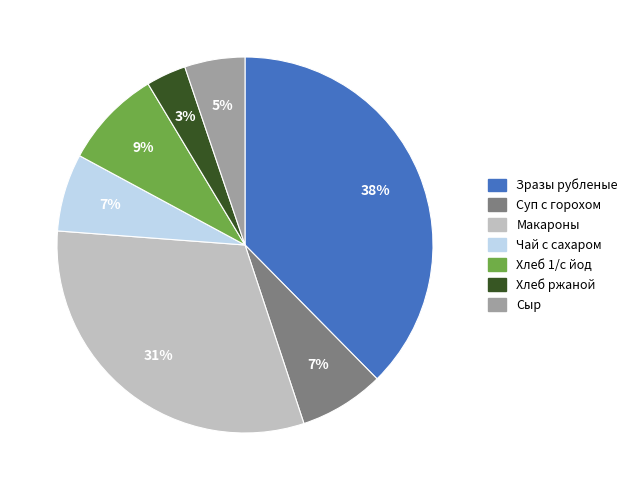

How many segments does this pie chart have?

7